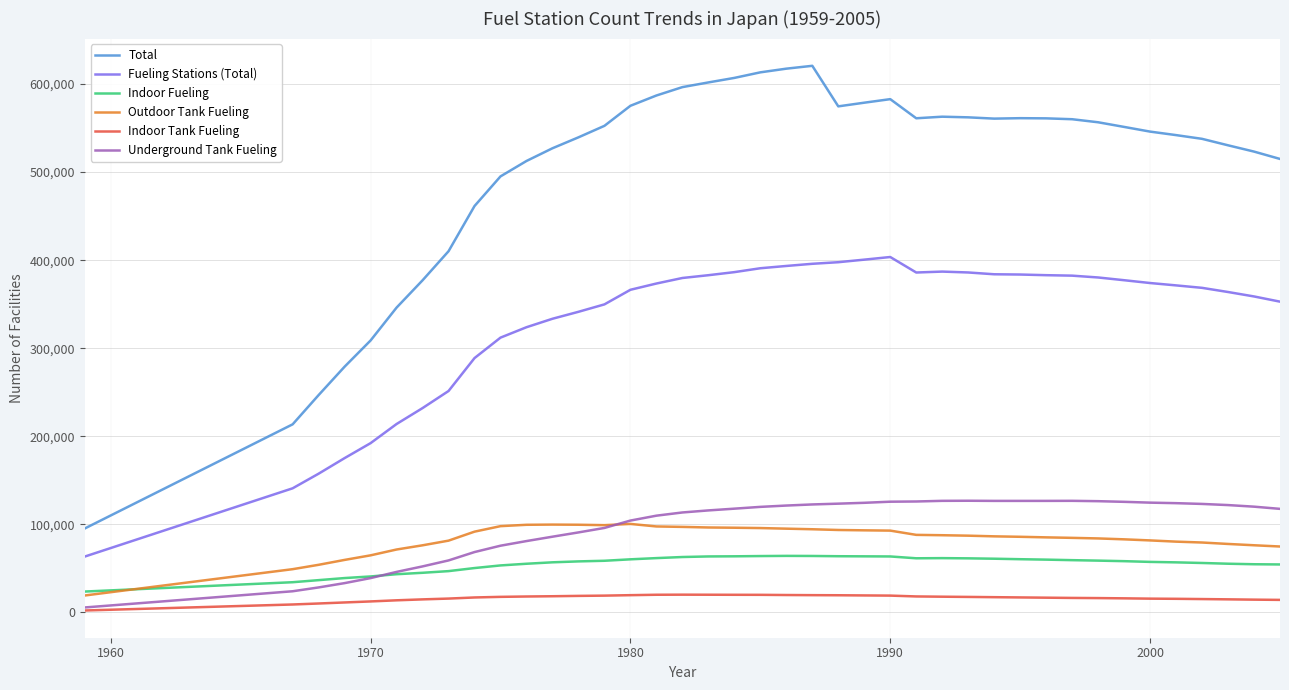

Which series has the largest total across all categories?

Total